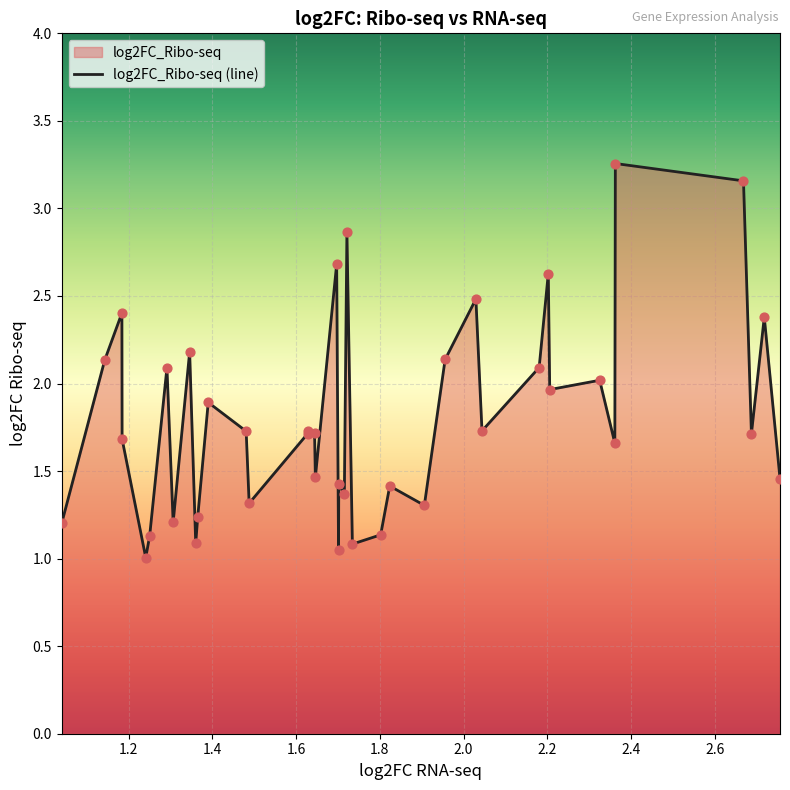

Between 2.668672055 and 1.241007676, which is larger?

2.668672055